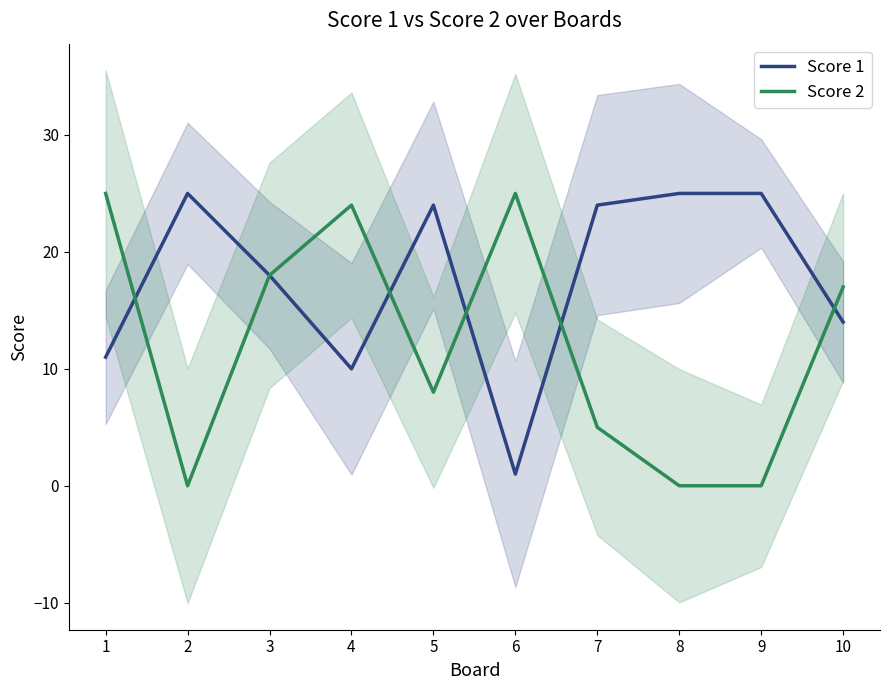

Which series changed the most between 3 and 7?

Score 2